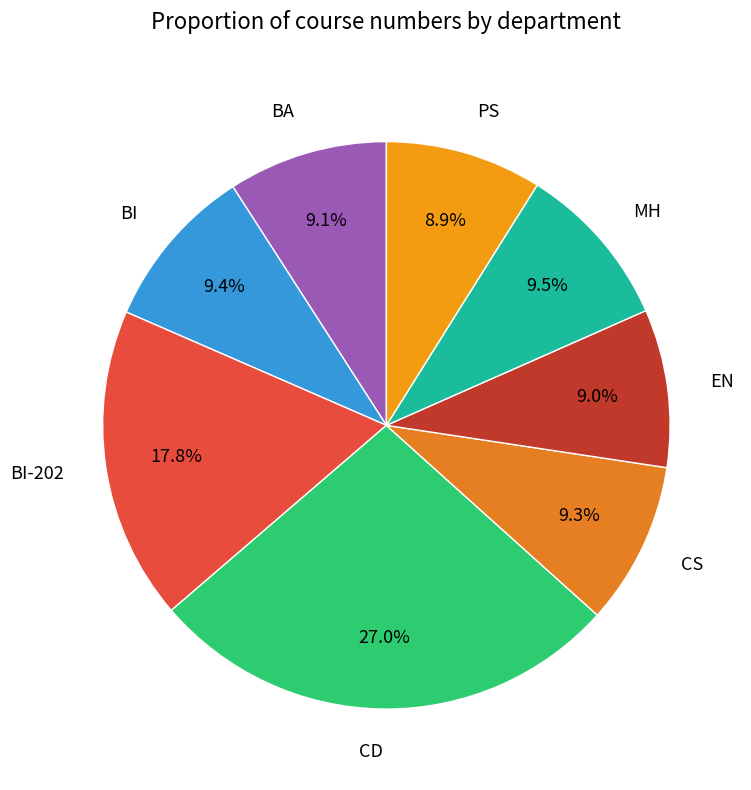

To the nearest percent, what percentage of the pie is CS?

9%